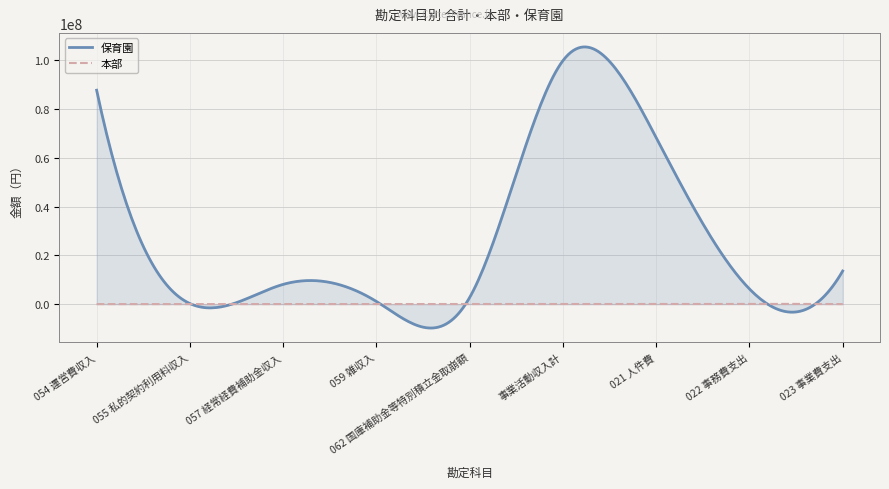

What is the label of the 3rd point from the left?

057 経常経費補助金収入